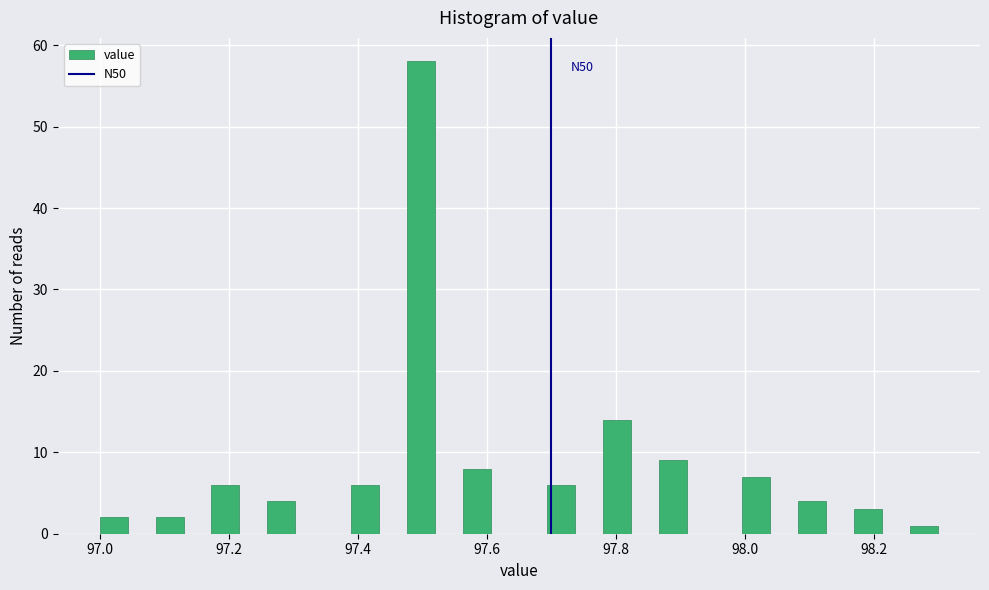

Around what value on the x-axis is the tallest bar? Give the approximate position of its centre, as read against the axis.

97.50